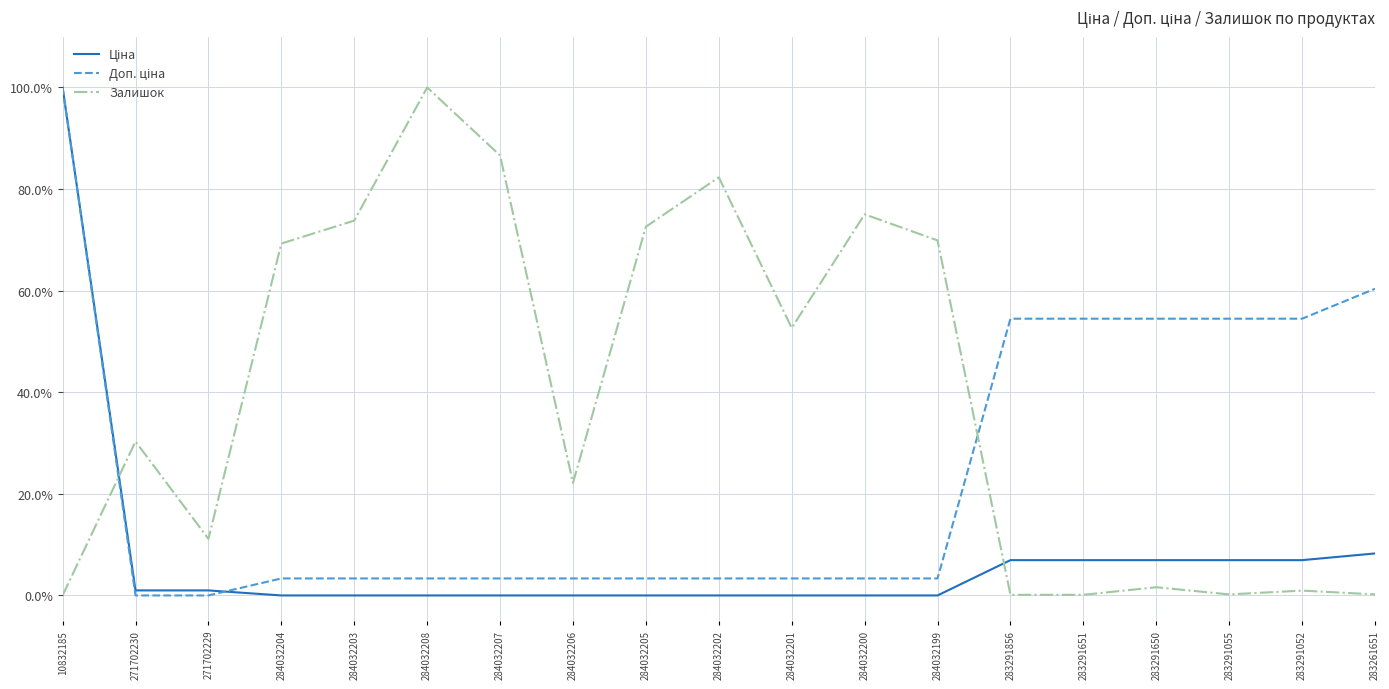

At which category does Залишок reach its first local peak?

271702230